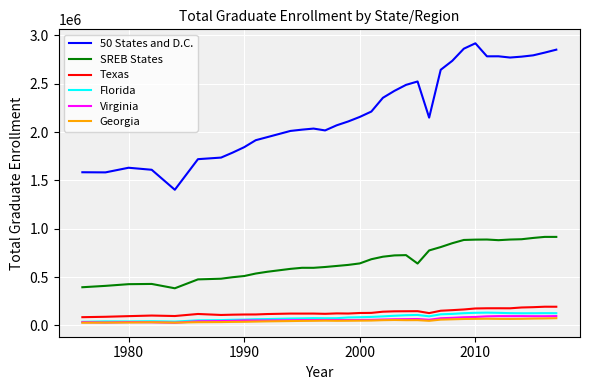

What are all the series names shown in the legend?

50 States and D.C., SREB States, Texas, Florida, Virginia, Georgia